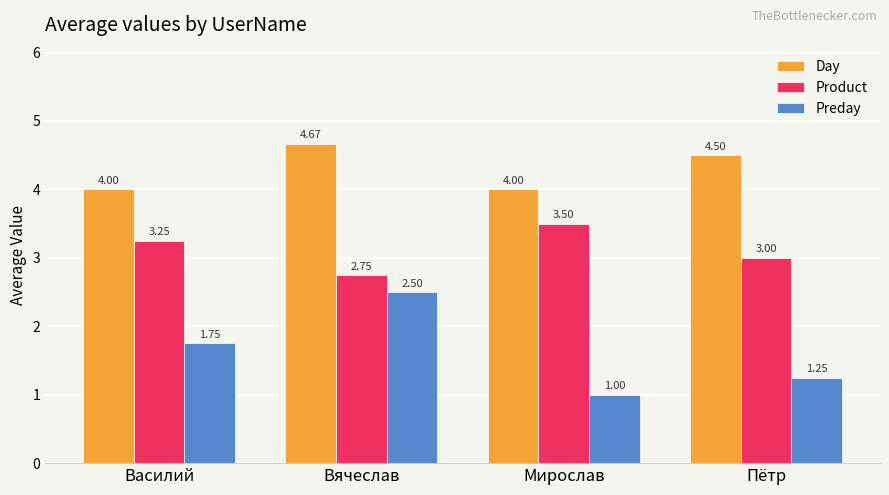

Is it true that Product equals 3.0 at Пётр?

True